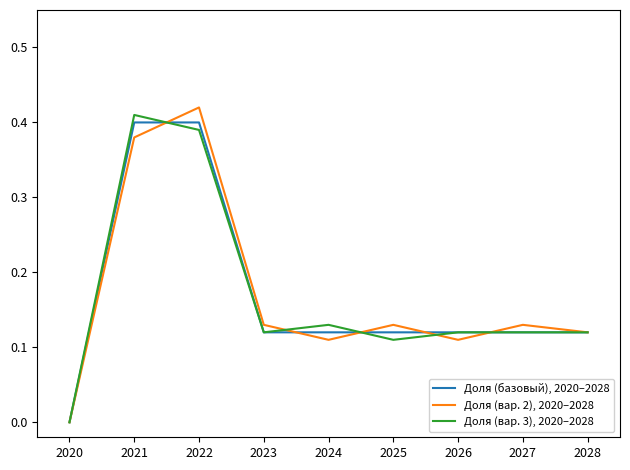

Rank the series by their maximum value, from highest to lowest.

Доля (вар. 2), 2020–2028, Доля (вар. 3), 2020–2028, Доля (базовый), 2020–2028